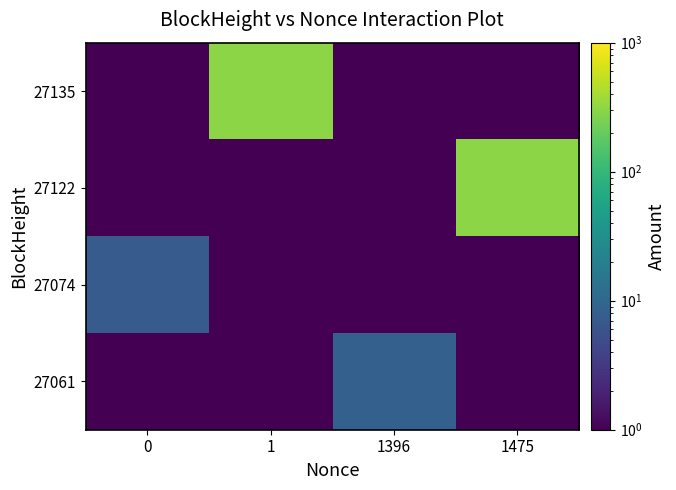

Reading right to left, what are all the values shown in this chart?

27061: 1475=0.1	1396=8.4	1=0.1	0=0.1
27074: 1475=0.1	1396=0.1	1=0.1	0=7.4
27122: 1475=300.0	1396=0.1	1=0.1	0=0.1
27135: 1475=0.1	1396=0.1	1=300.0	0=0.1